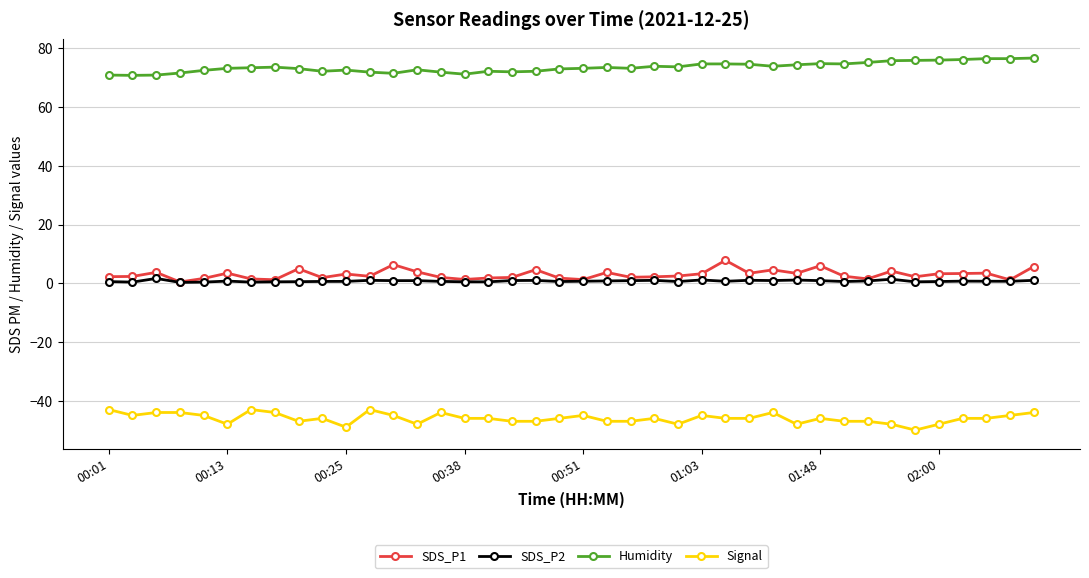

Which series has the largest total across all categories?

Humidity